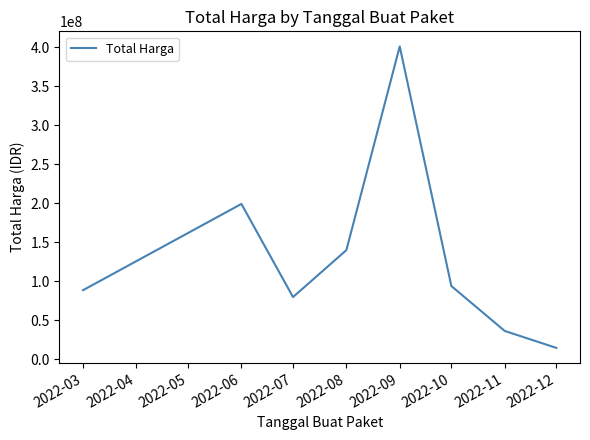

At which label is the value closest to 207894875?

2022-06